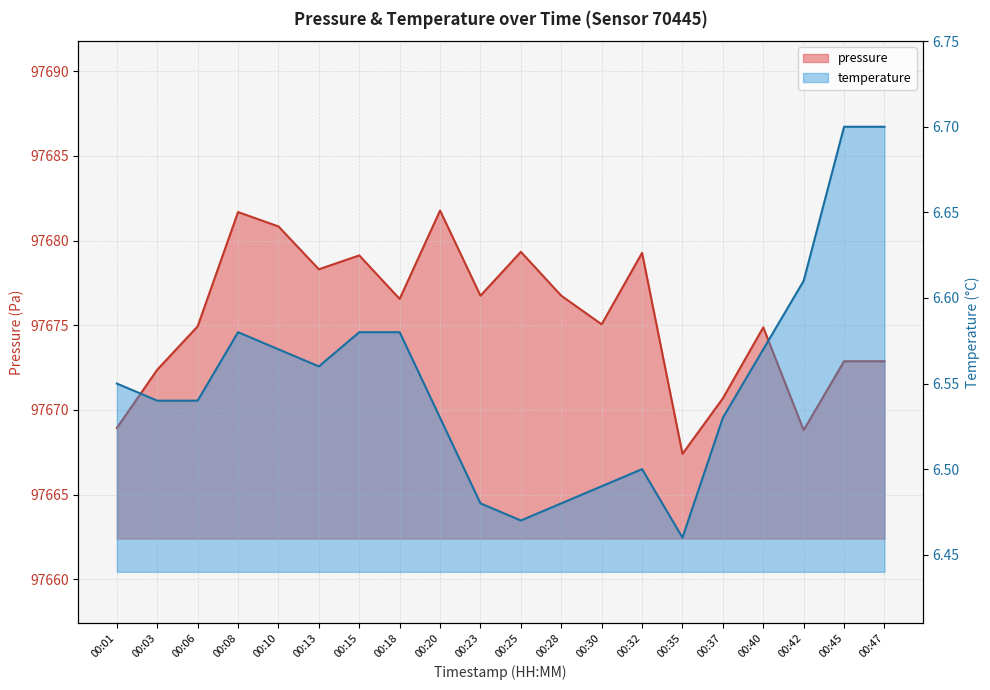

Which has a higher value, 00:08 or 00:32?

00:08